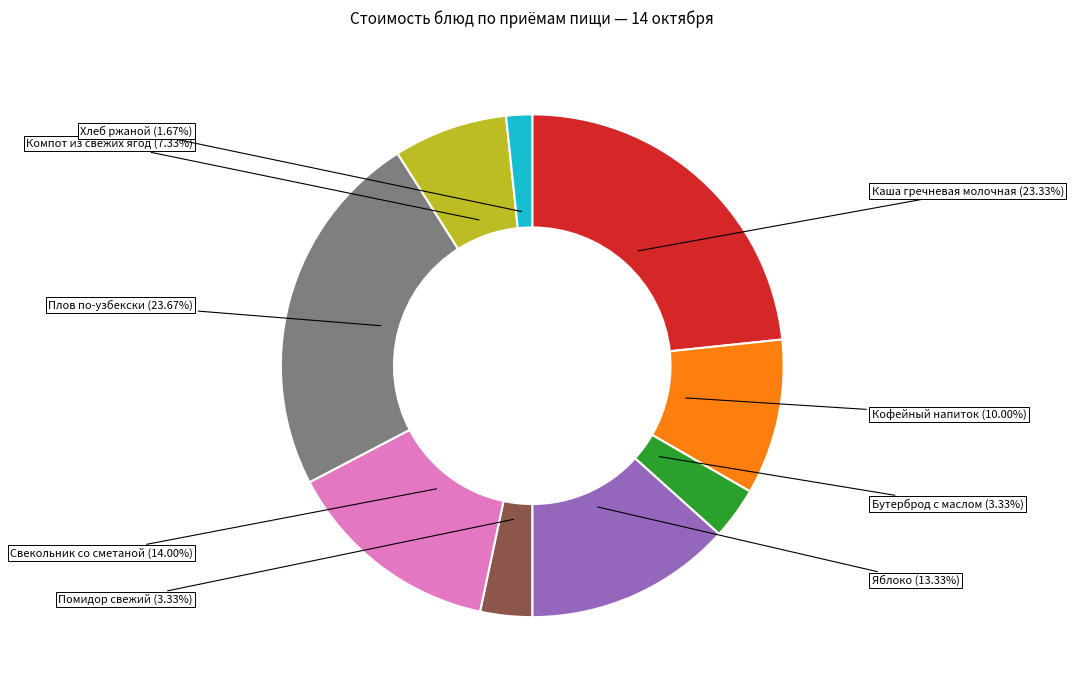

Does any single category account for the majority?

No